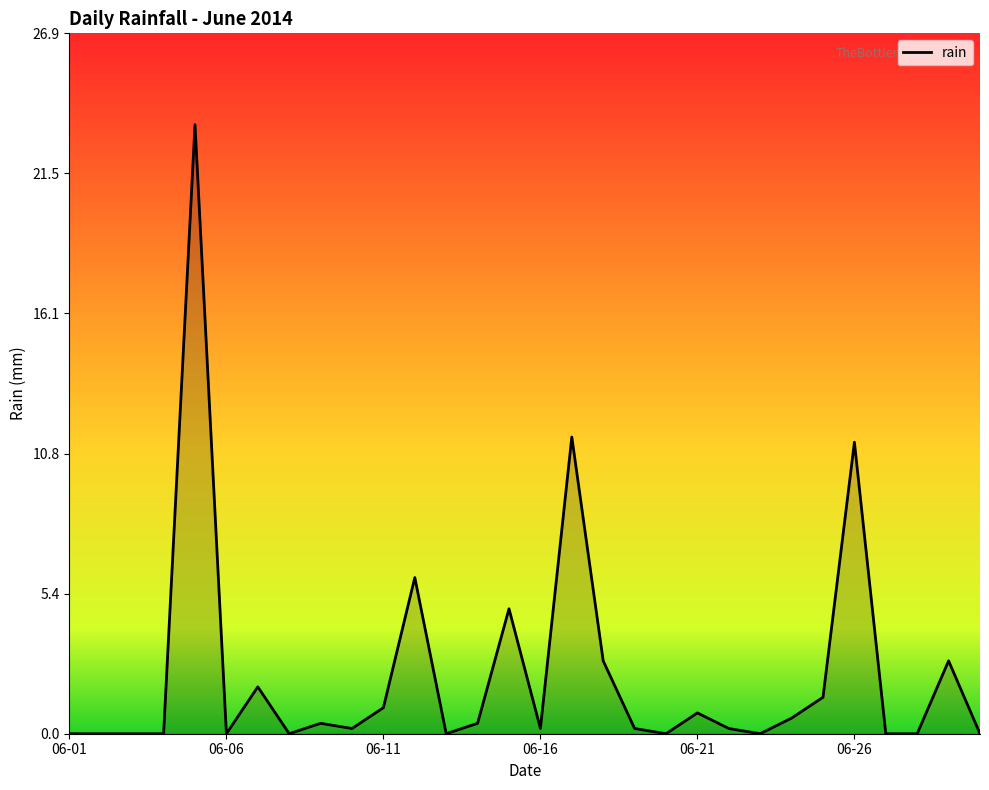

What is the difference between the maximum and minimum values?

23.4